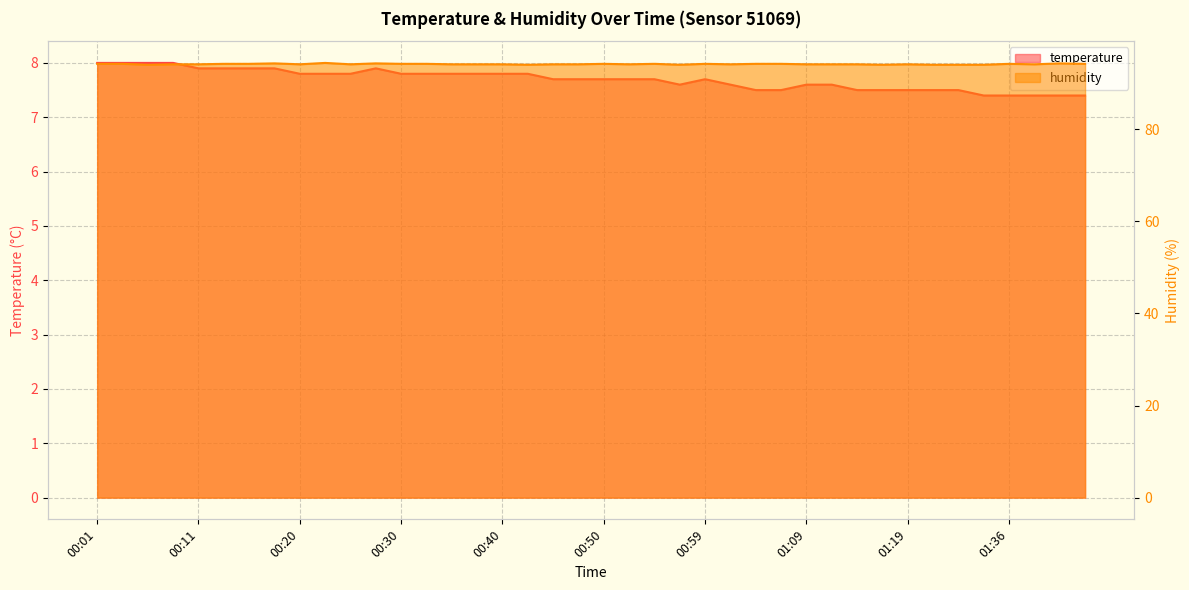

Does the chart display data point markers on the line(s)?

No